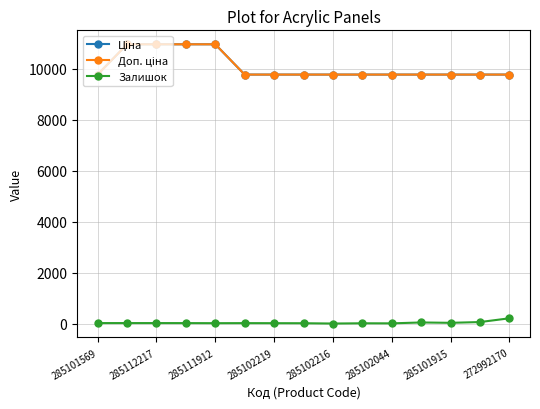

Does the chart have visible grid lines?

Yes